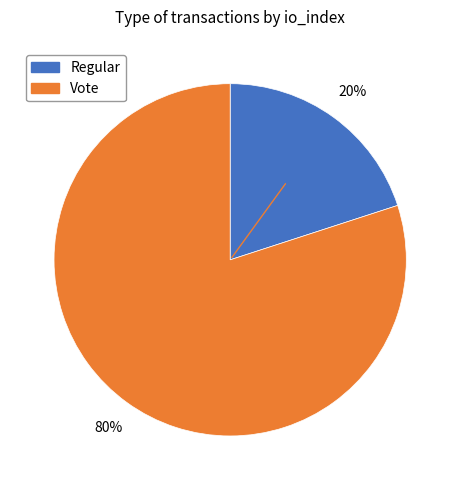

True or false: Regular accounts for 6% of the total.

False